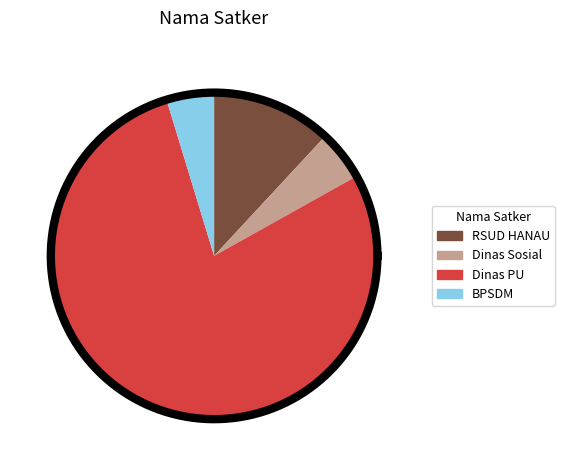

Which has a higher value, Dinas Sosial or Badan Pengembangan Sumber Daya Manusia?

Dinas Sosial